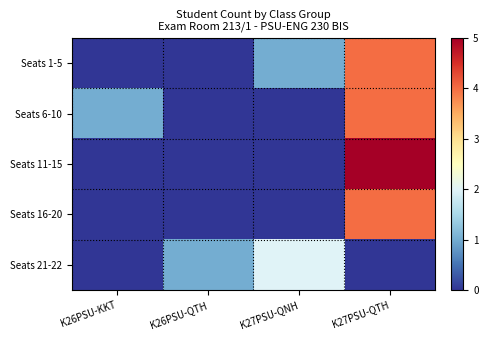

List the series in order of their peak value, highest first.

Seats 11-15, Seats 1-5, Seats 6-10, Seats 16-20, Seats 21-22